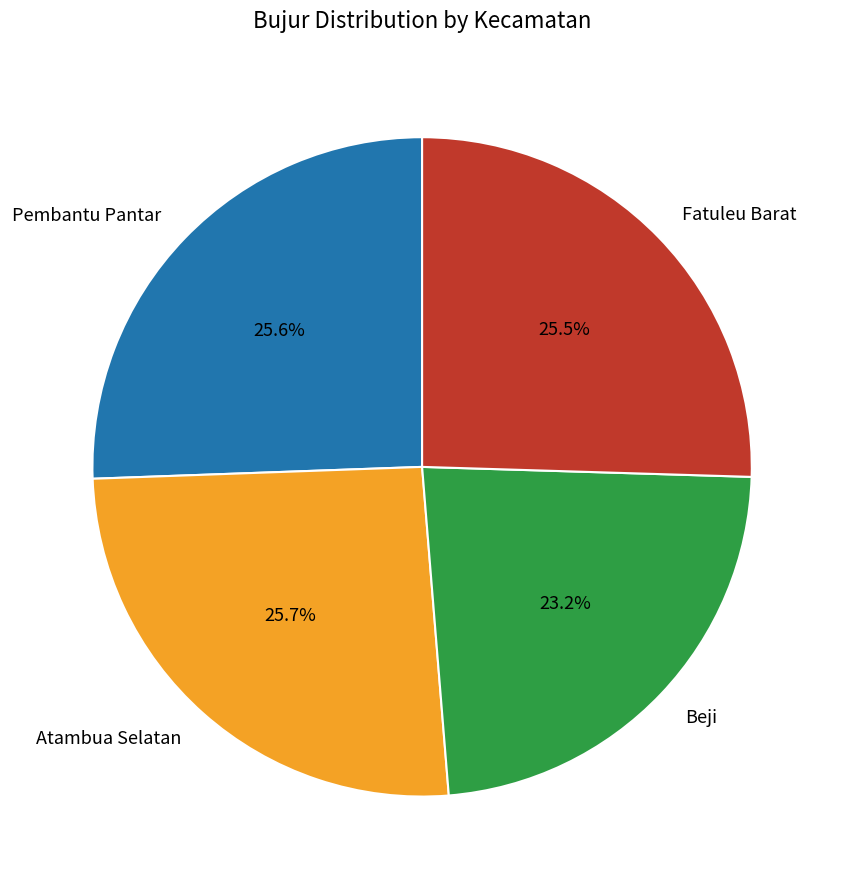

Does Fatuleu Barat represent more than half of the total?

No